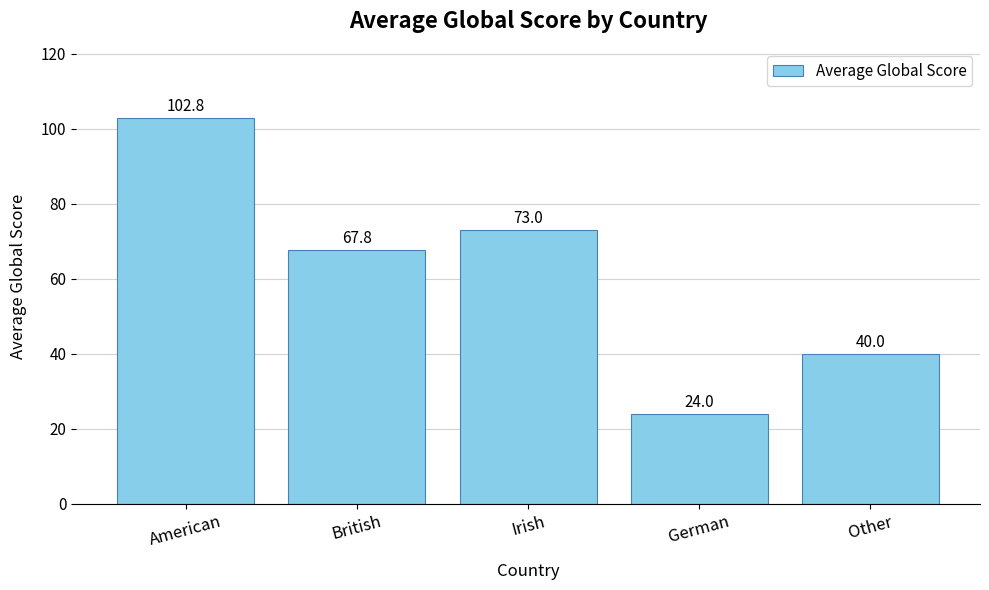

Approximately how many times larger is the value at German compared to American?

0.2